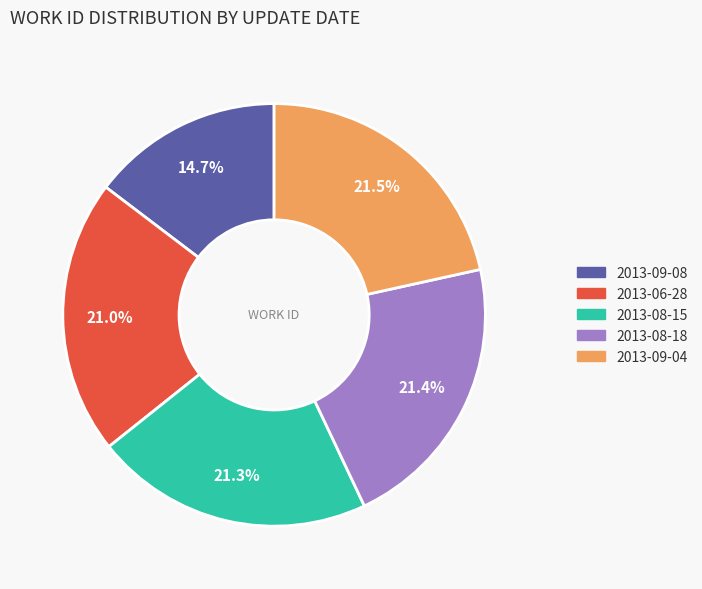

Which category has the smallest portion of the pie?

2013-09-08